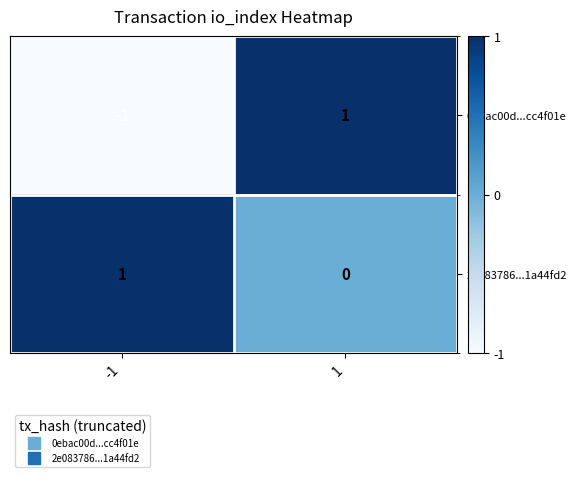

The 0ebac00d...cc4f01e series shows 2 at 1. True or false?

False